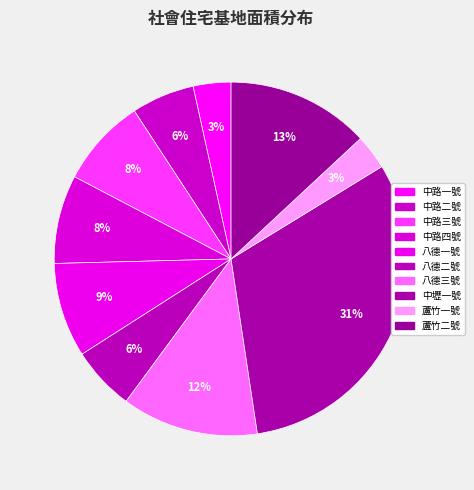

What portion of the pie excludes 八德二號?

94.2%